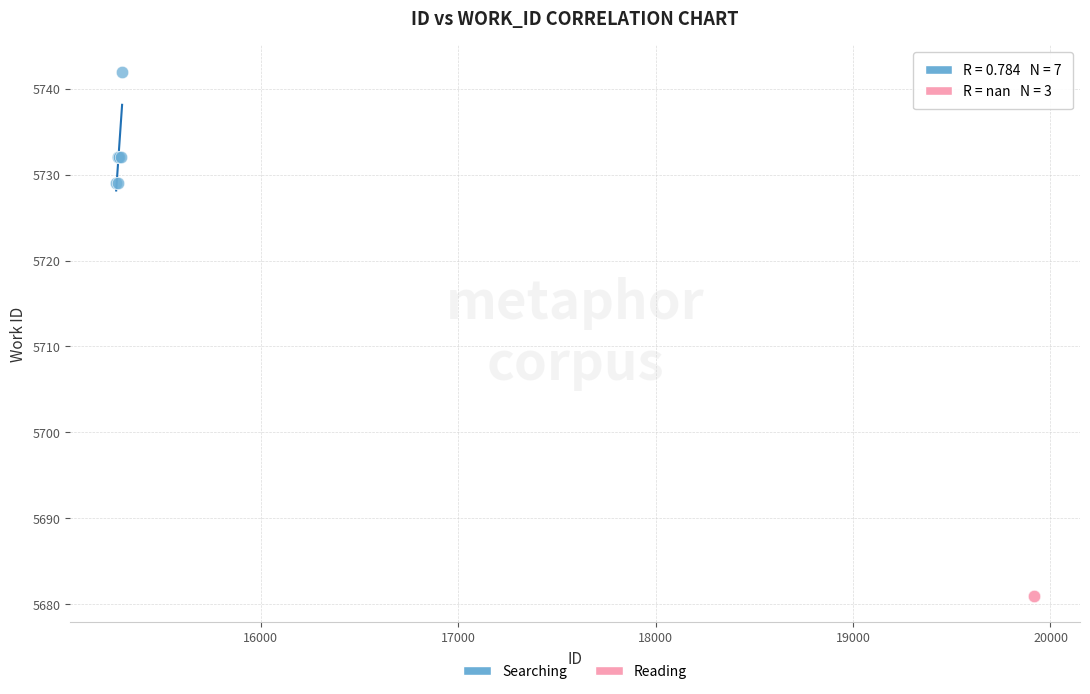

Which series contains the highest Y value?

Searching